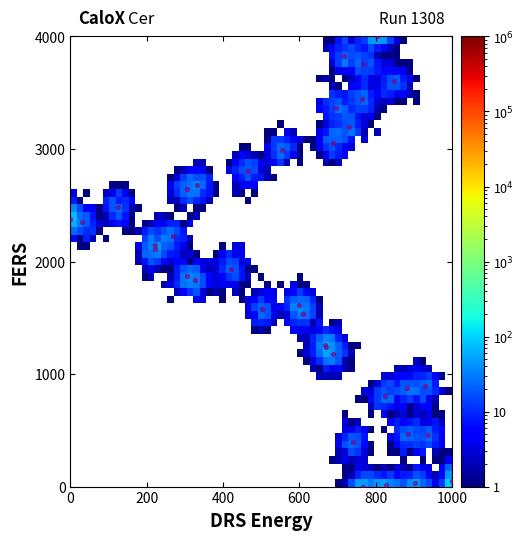

What Y value in the scatter plot is closest to 2000?

1936.8